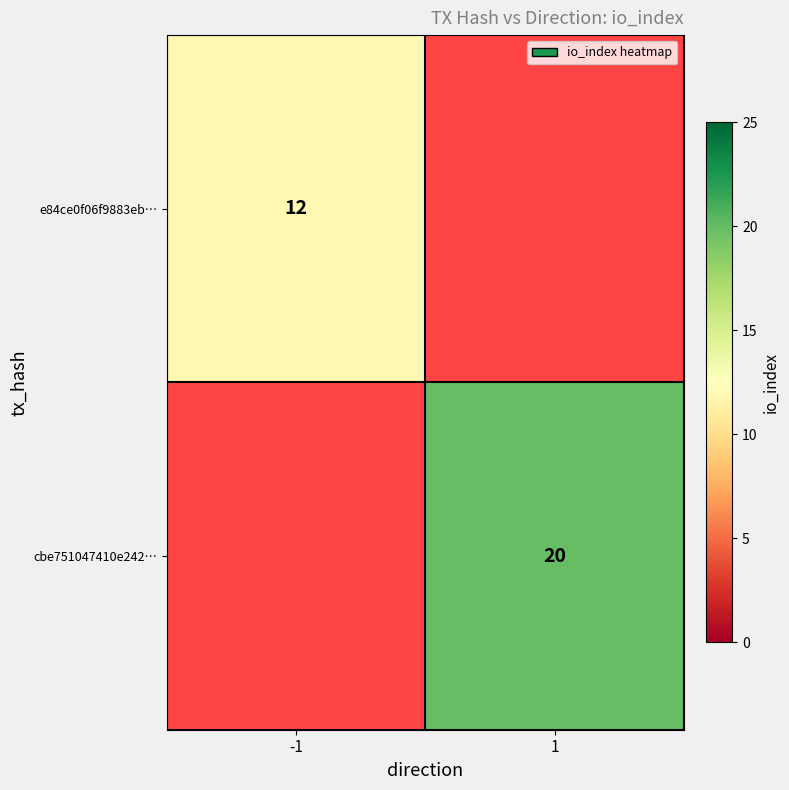

At which category does the chart reach its peak across all series?

1